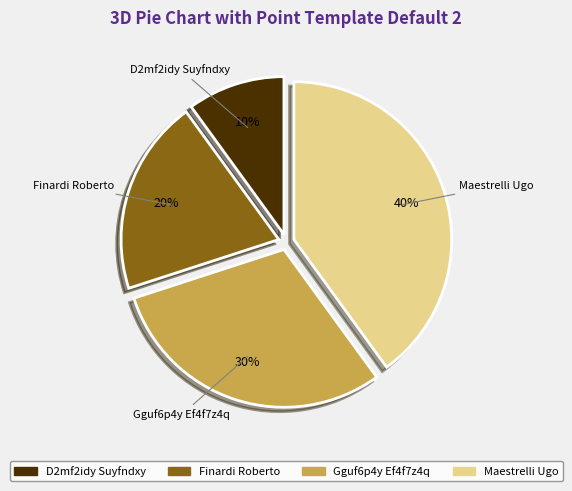

Rank the categories by value from lowest to highest.

D2mf2idy Suyfndxy, Finardi Roberto, Gguf6p4y Ef4f7z4q, Maestrelli Ugo